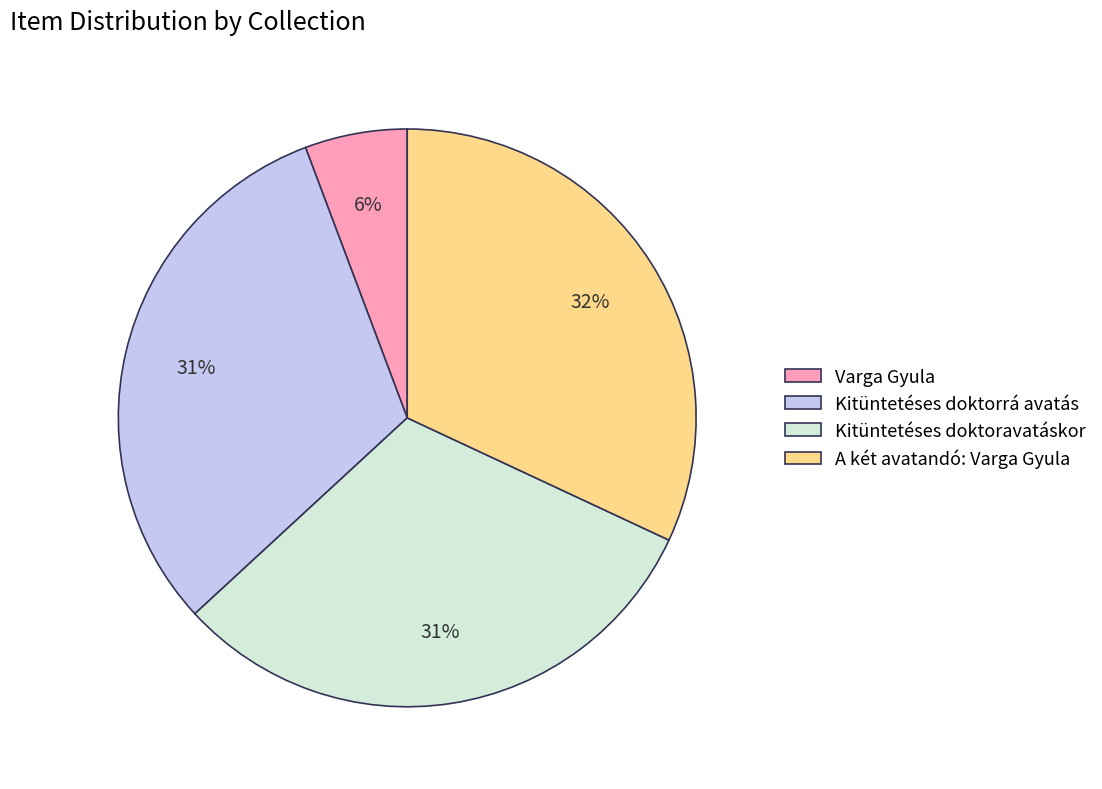

True or false: Kitüntetéses doktoravatáskor accounts for 40% of the total.

False